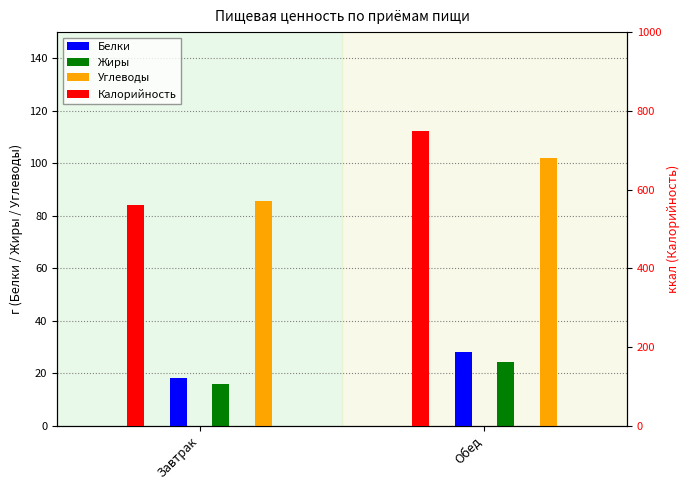

Reading left to right, extract all data points from this chart.

Белки: 18.2	28.0
Жиры: 15.8	24.2
Углеводы: 85.5	102.1
Калорийность: 561.3	749.2